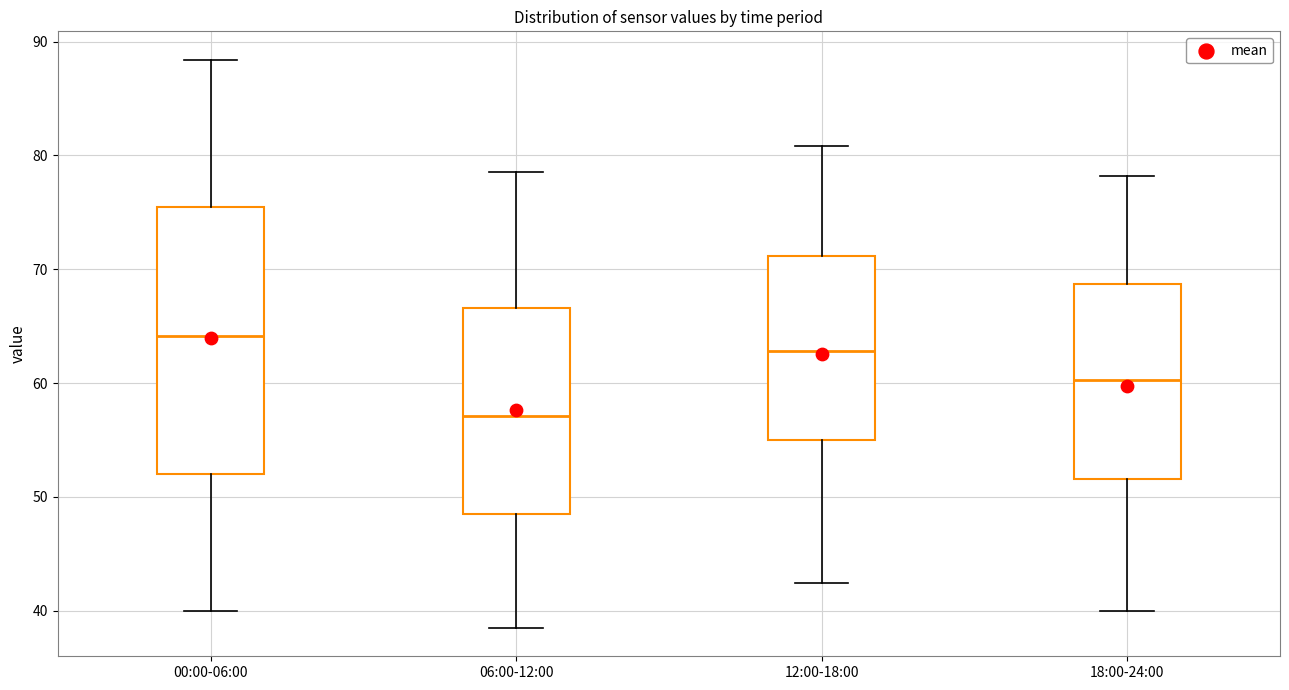

Reading left to right, transcribe this box plot: for each box, give where its median line is, the range the box spans, and where its two whiskers end, as read against the y-axis. The values are not printed on the chart, so give them approximately, as read against the axis.

00:00-06:00: median 64, box 52 to 76, whiskers 40 to 88
06:00-12:00: median 57, box 49 to 67, whiskers 39 to 79
12:00-18:00: median 63, box 55 to 71, whiskers 42 to 81
18:00-24:00: median 60, box 52 to 69, whiskers 40 to 78